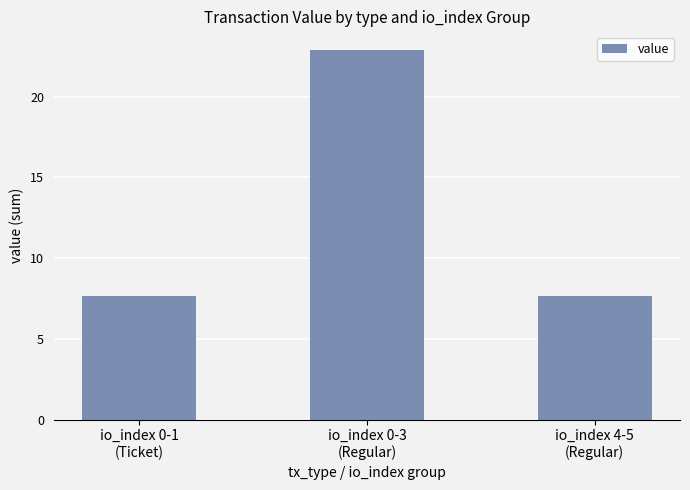

What value does the data have at io_index 0-1
(Ticket)?

7.7